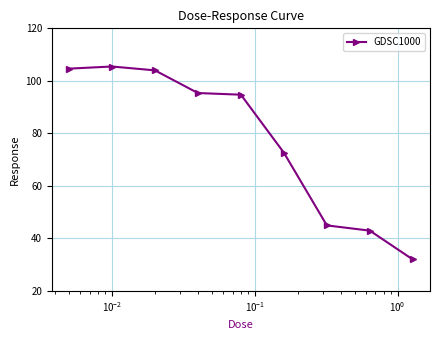

What is the smallest value displayed?

32.0